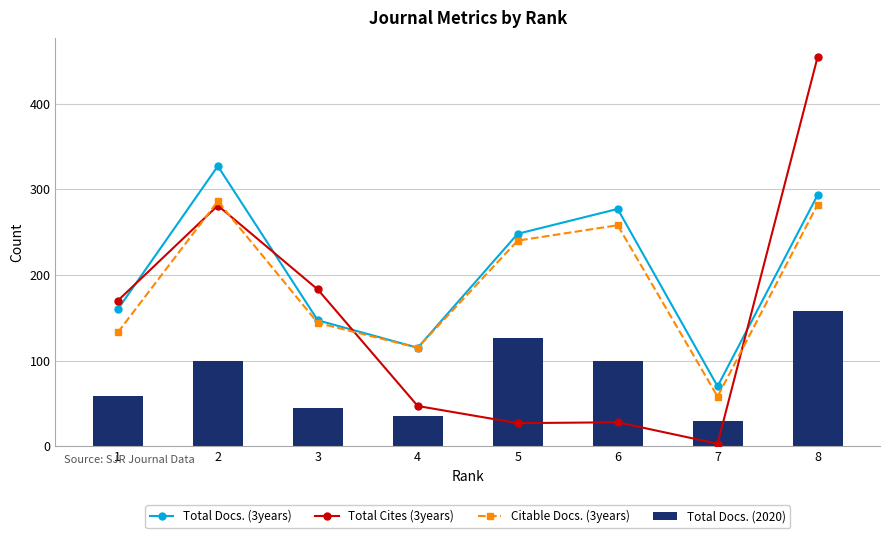

Reading left to right, transcribe all the data shown in this chart.

Total Docs. (3years): 1=160	2=327	3=147	4=115	5=248	6=277	7=70	8=293
Total Cites (3years): 1=170	2=281	3=183	4=47	5=27	6=28	7=3	8=454
Citable Docs. (3years): 1=133	2=286	3=144	4=115	5=240	6=258	7=58	8=282
Total Docs. (2020): 1=59	2=99	3=45	4=35	5=126	6=100	7=29	8=158